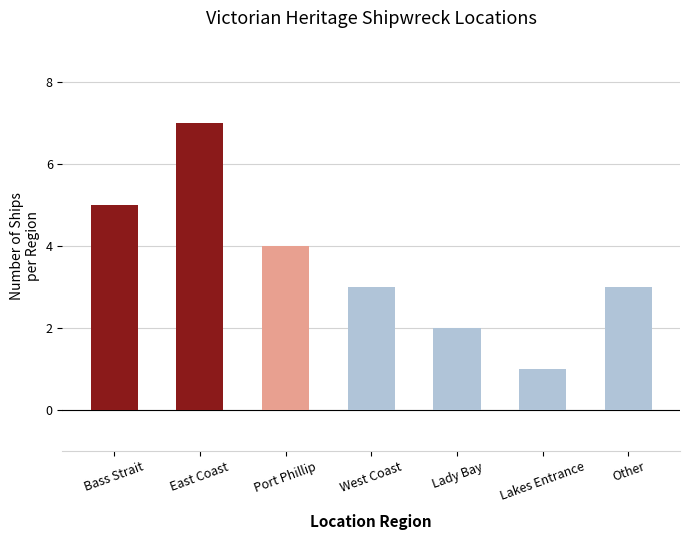

Reading left to right, extract all data points from this chart.

5	7	4	3	2	1	3